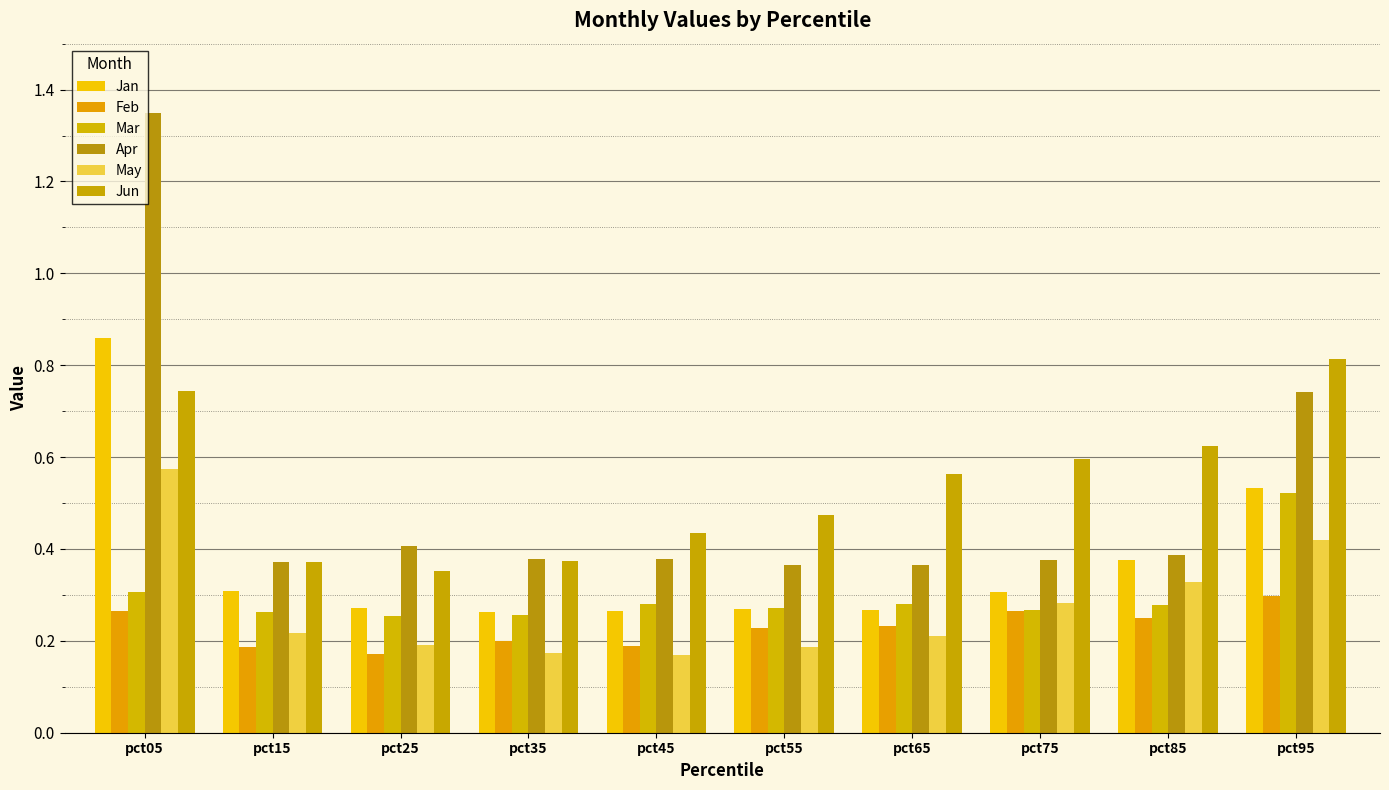

Are the bars grouped side by side (vs. stacked)?

Yes